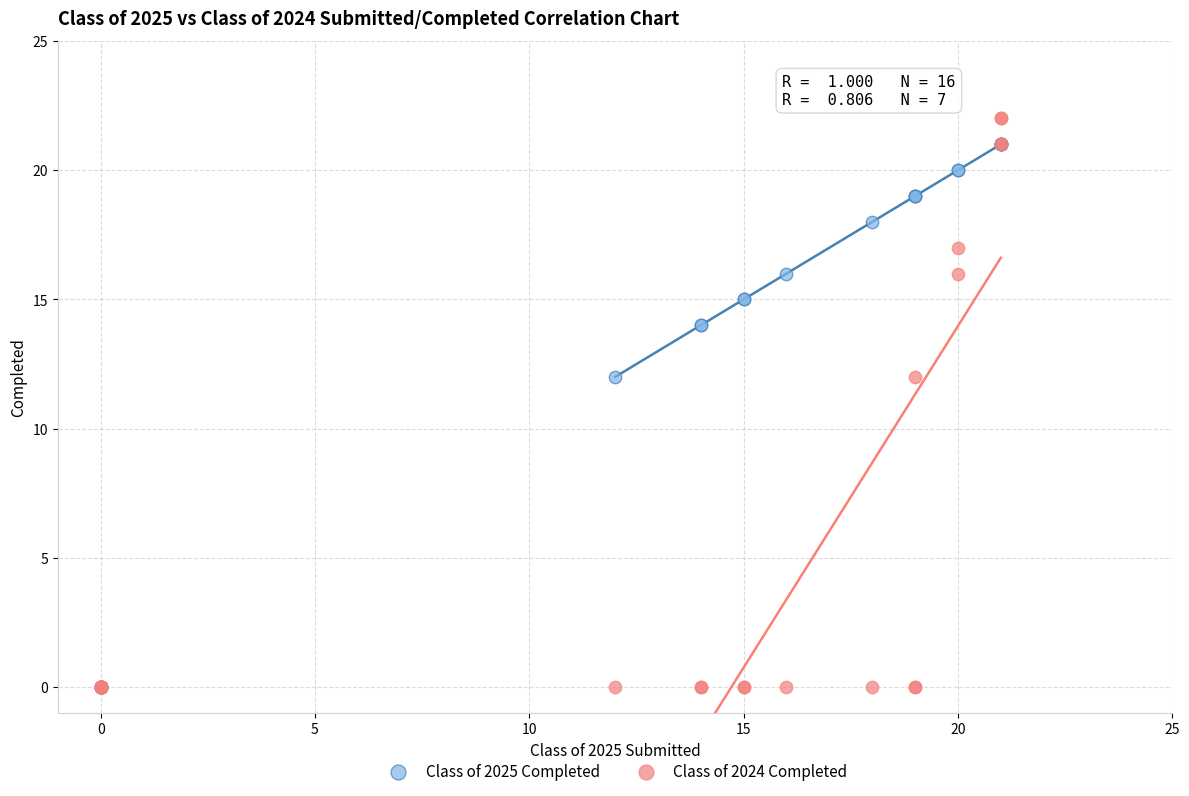

What are all the series names shown in the legend?

Class of 2025 Completed, Class of 2024 Completed